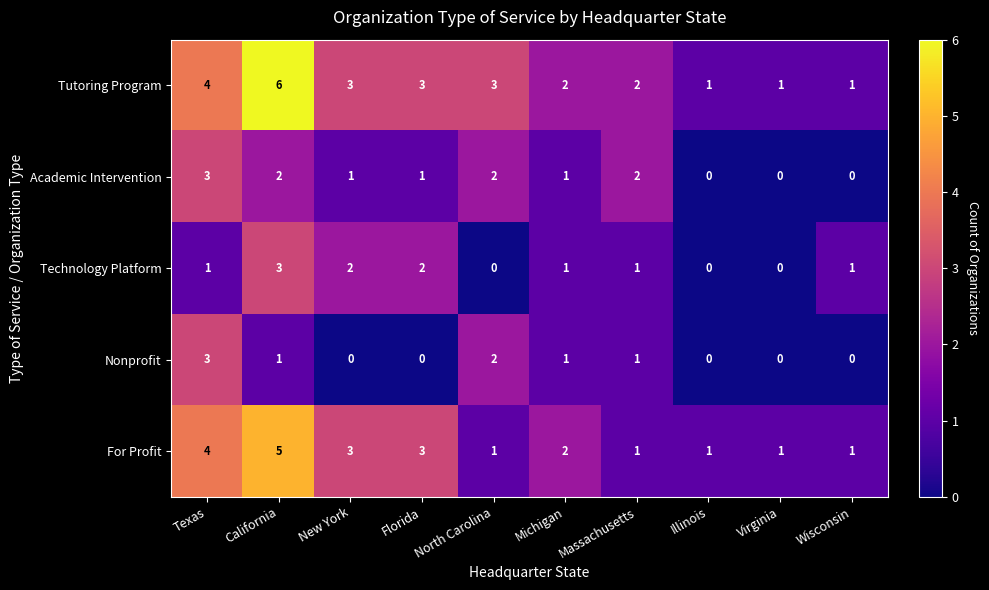

At how many categories does at least one series exceed 0?

10